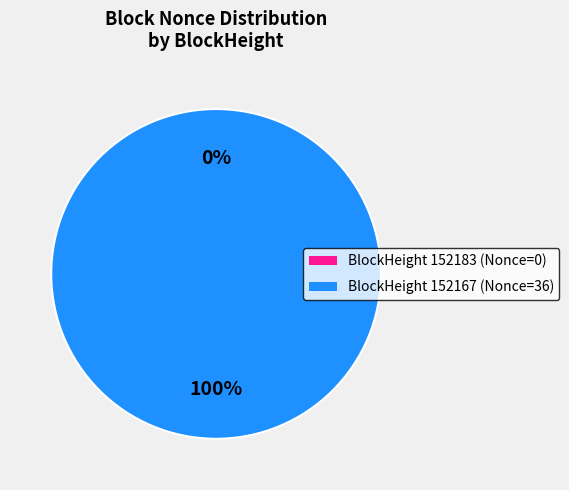

How many slices are in this pie chart?

2